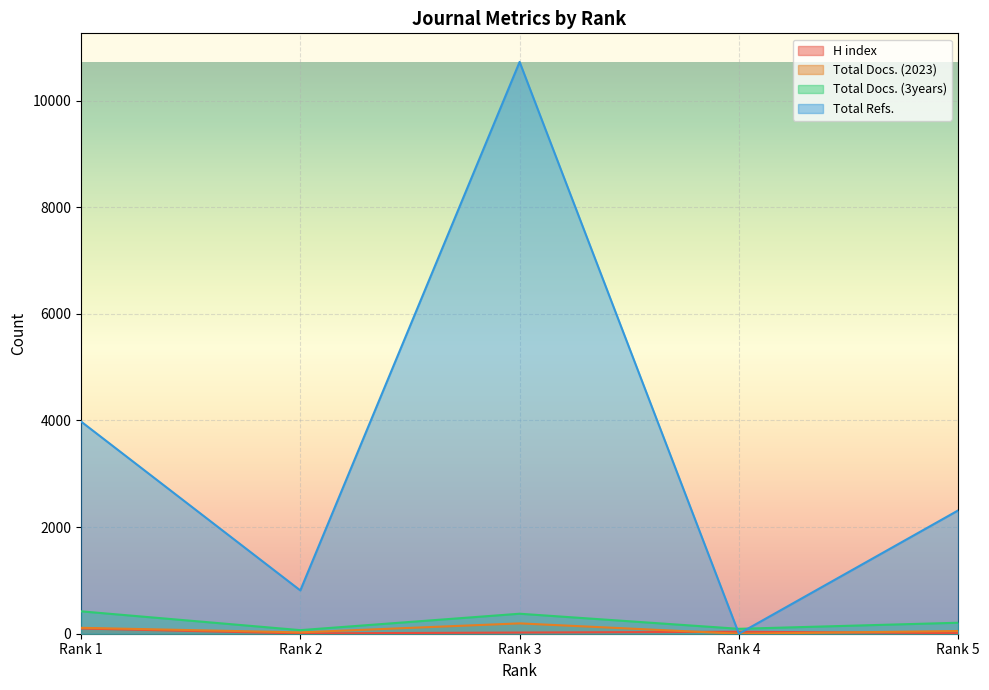

Which series changed the most between Rank 1 and Rank 3?

Total Refs.